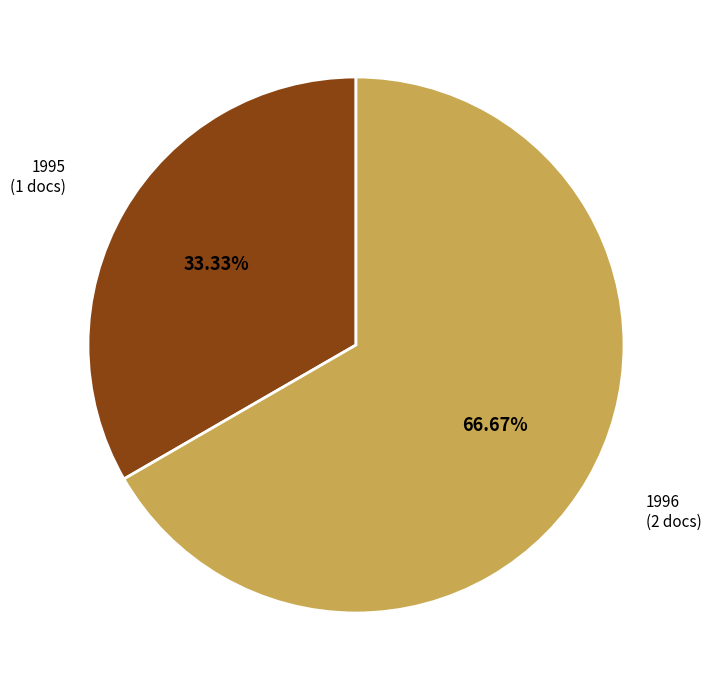

Which has a higher value, 1996 (2 docs) or 1995 (1 docs)?

1996 (2 docs)